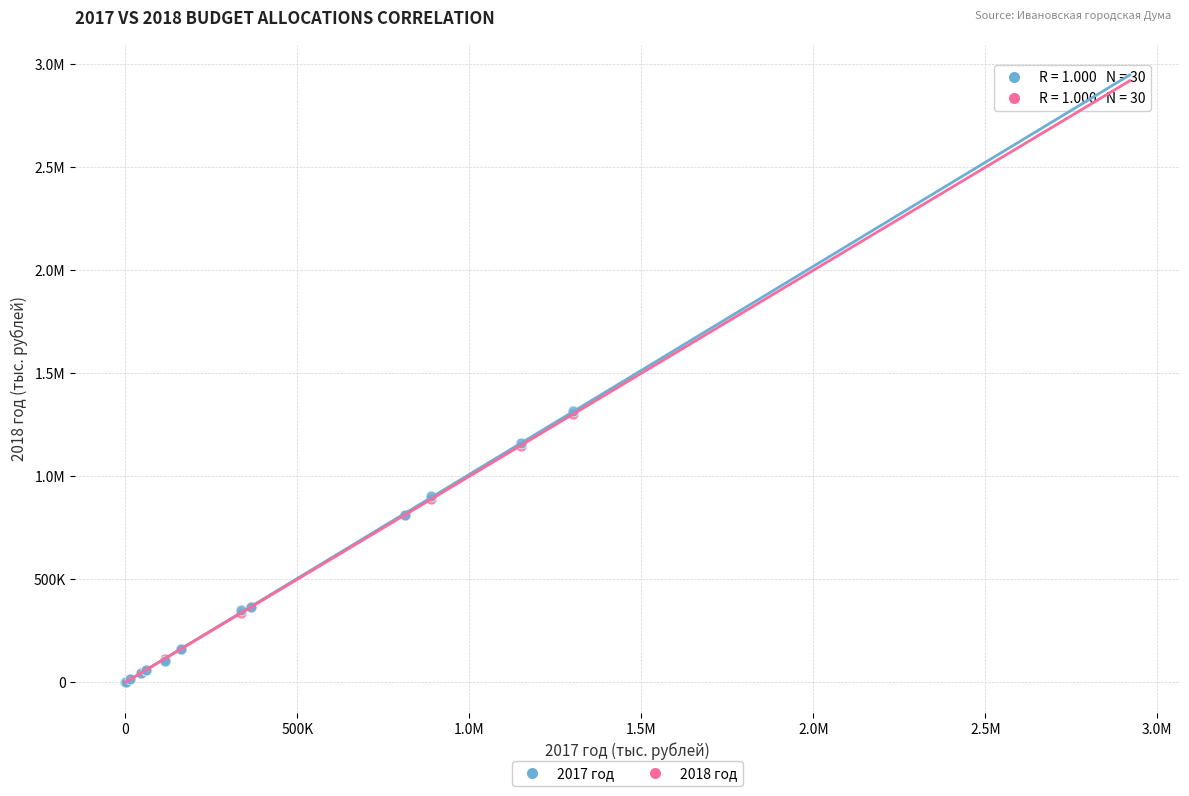

What are all the series names shown in the legend?

2017 год, 2018 год